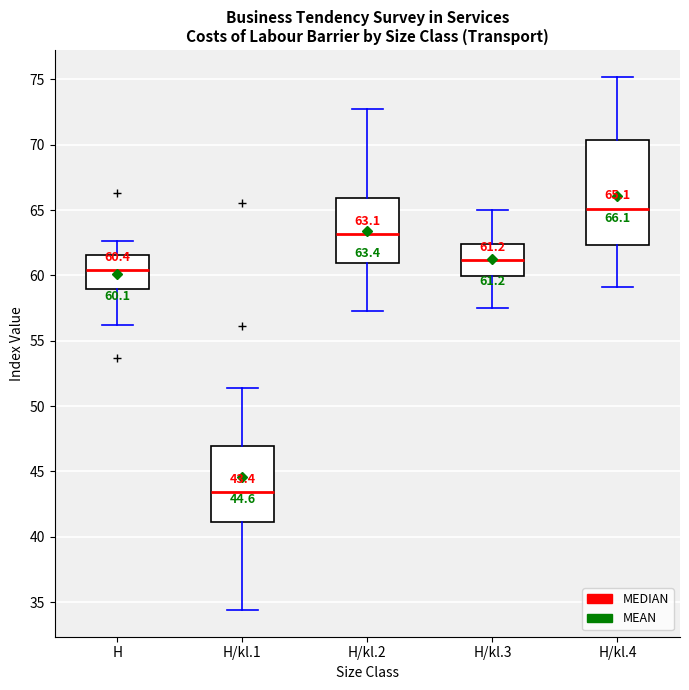

Comparing the boxes themselves (not the whiskers), which one is the tallest?

H/kl.4